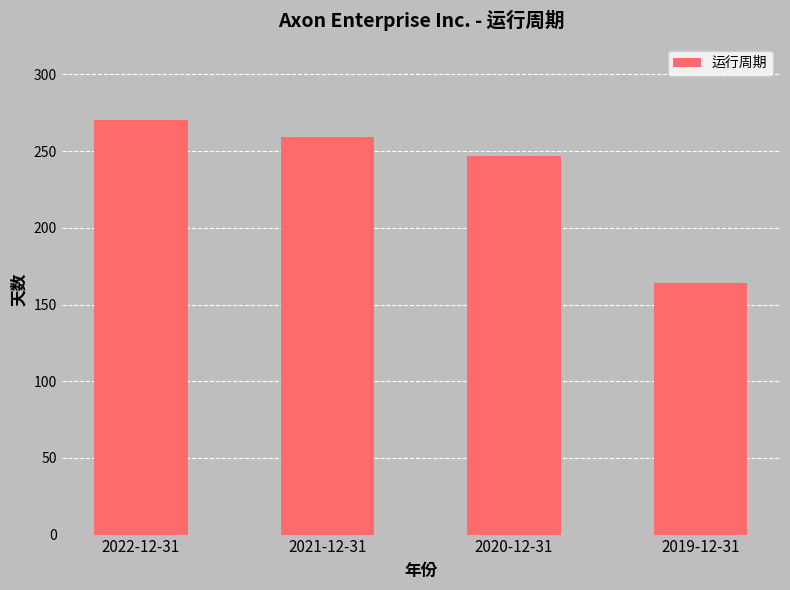

List the labels in order of value, smallest first.

2019-12-31, 2020-12-31, 2021-12-31, 2022-12-31